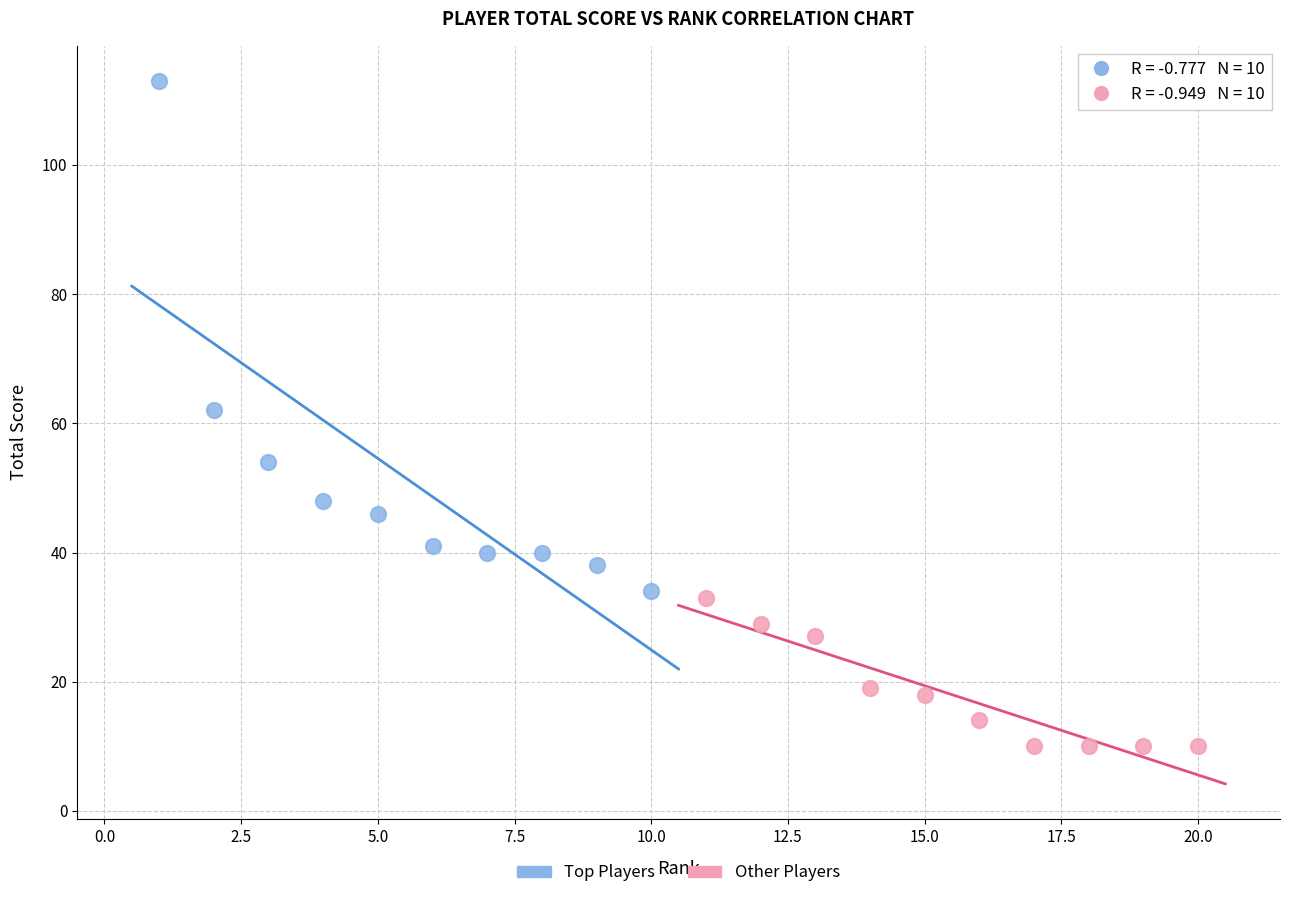

Which series reaches the minimum Y coordinate?

Other Players